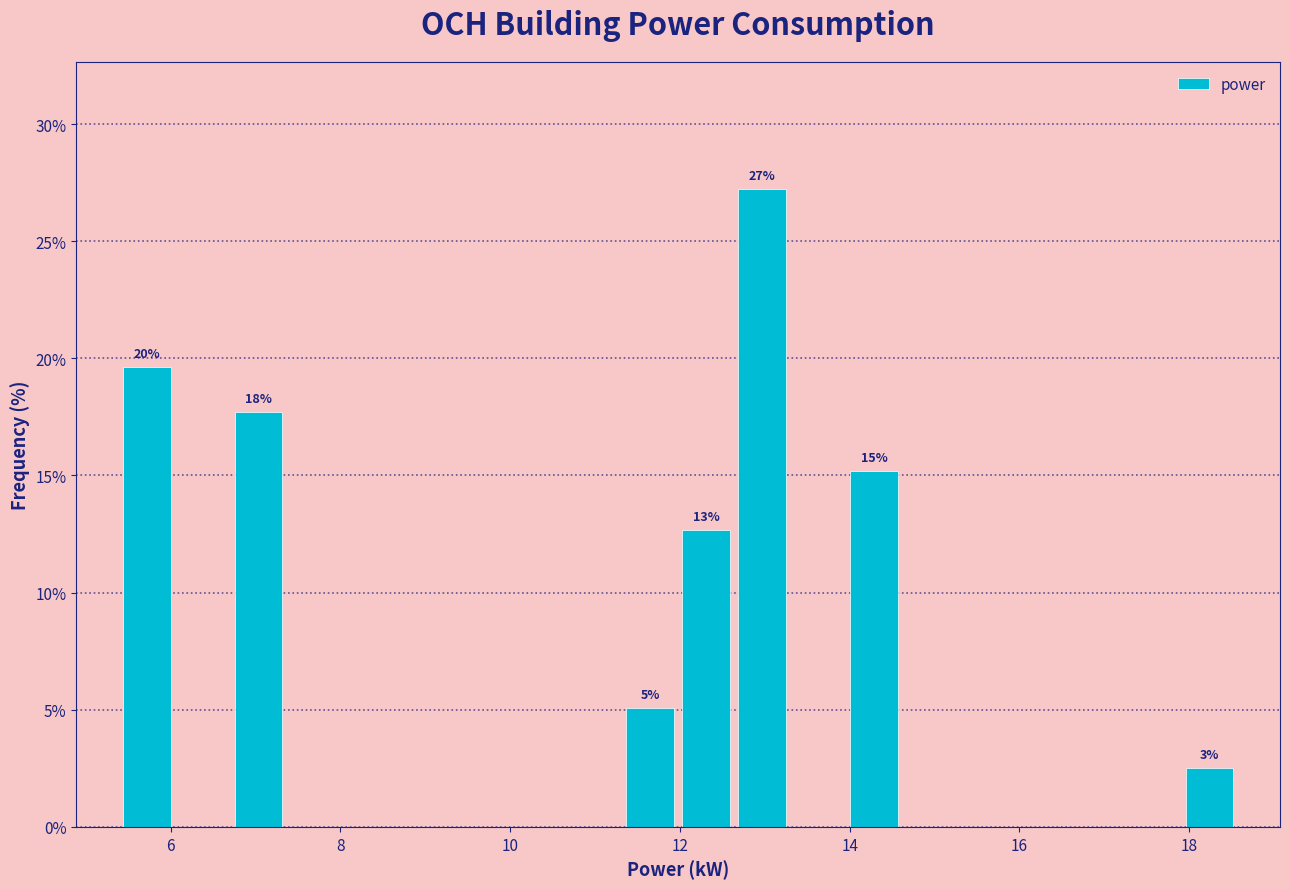

Read against the x-axis, roughly where is the centre of the tallest bar?

13.0